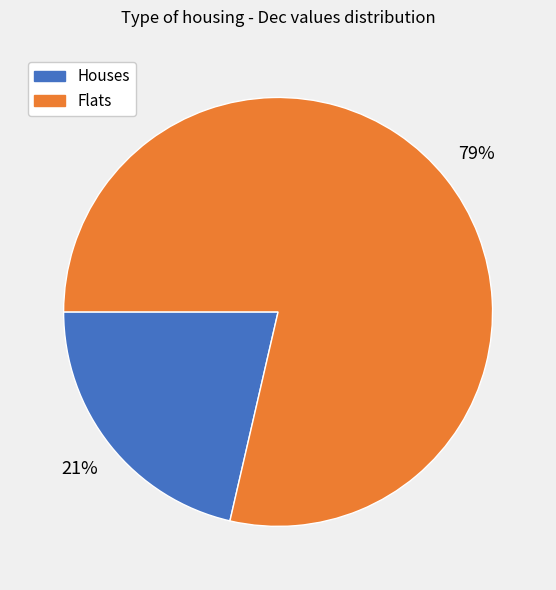

To the nearest percent, what is the average slice percentage?

50%